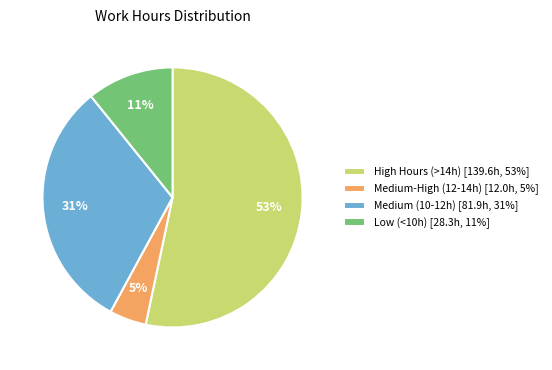

Do Medium-High (12-14h) [12.0h, 5%] and Medium (10-12h) [81.9h, 31%] together represent more than half of the pie?

No